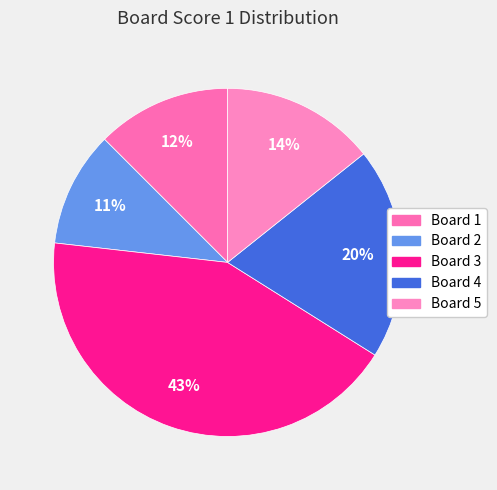

Rank the categories by value from lowest to highest.

2, 1, 5, 4, 3